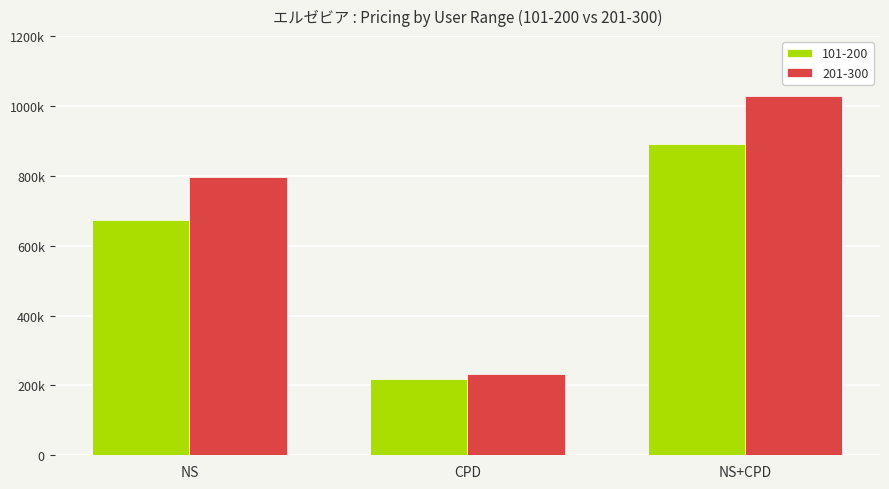

What is the difference between the 201-300 values at NS and NS+CPD?

231900